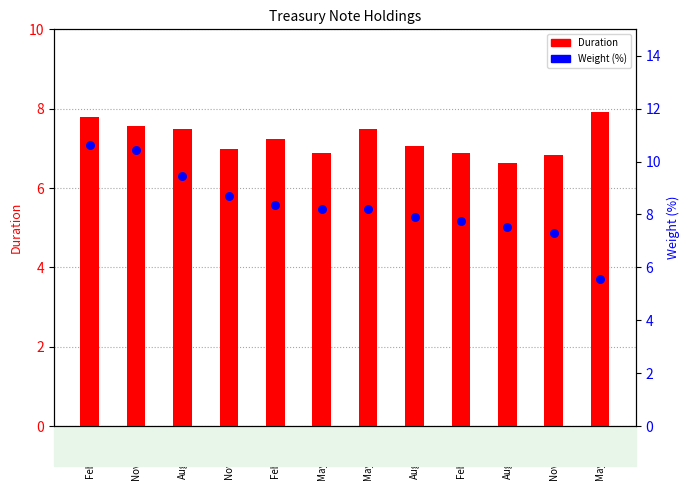

Which series reaches the minimum Y coordinate?

Weight (%)